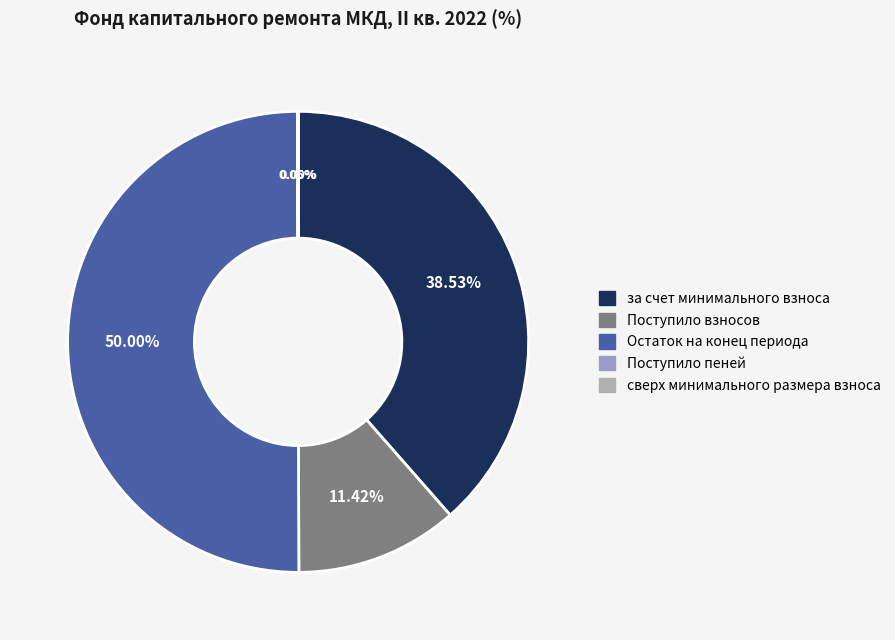

Which slice is the smallest?

сверх минимального размера взноса